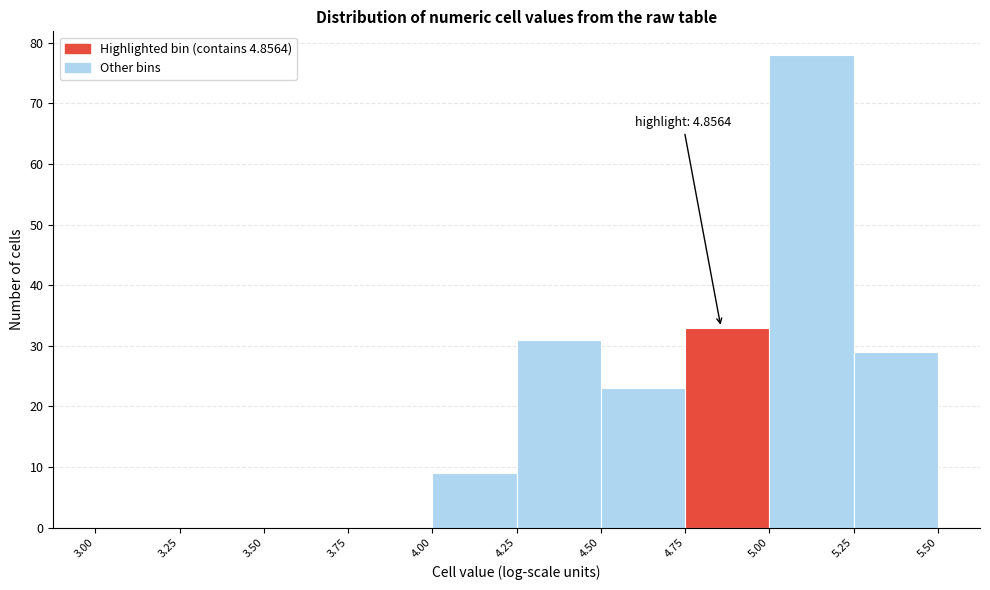

Which range on the x-axis has the tallest bar?

5.00 to 5.25